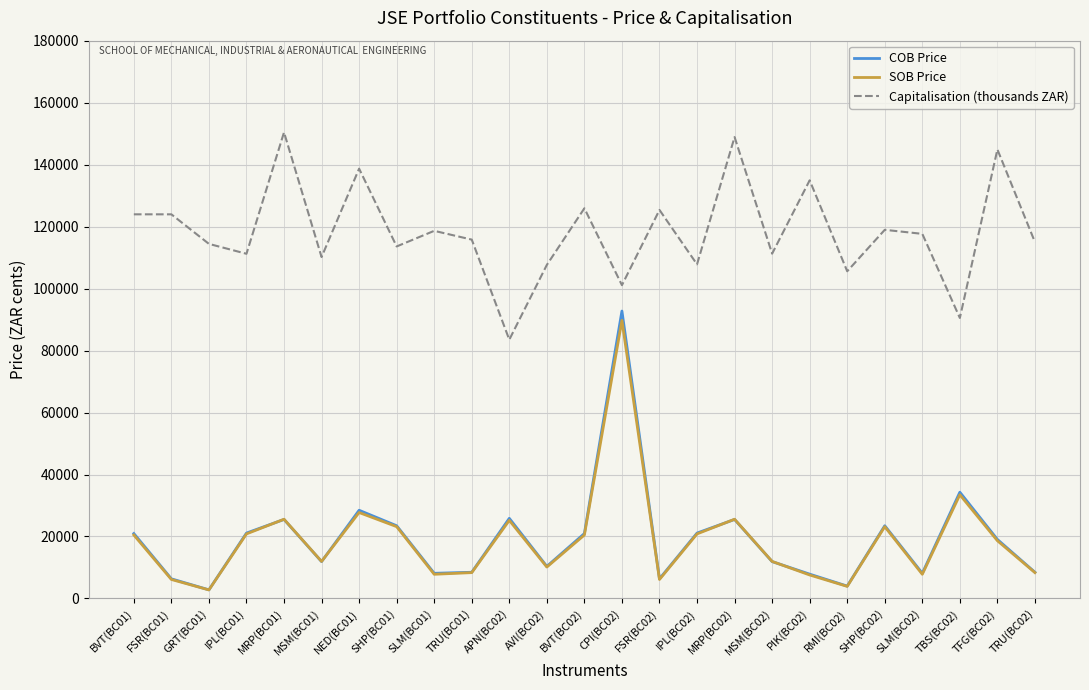

What is the average value of the SOB Price series?

18706